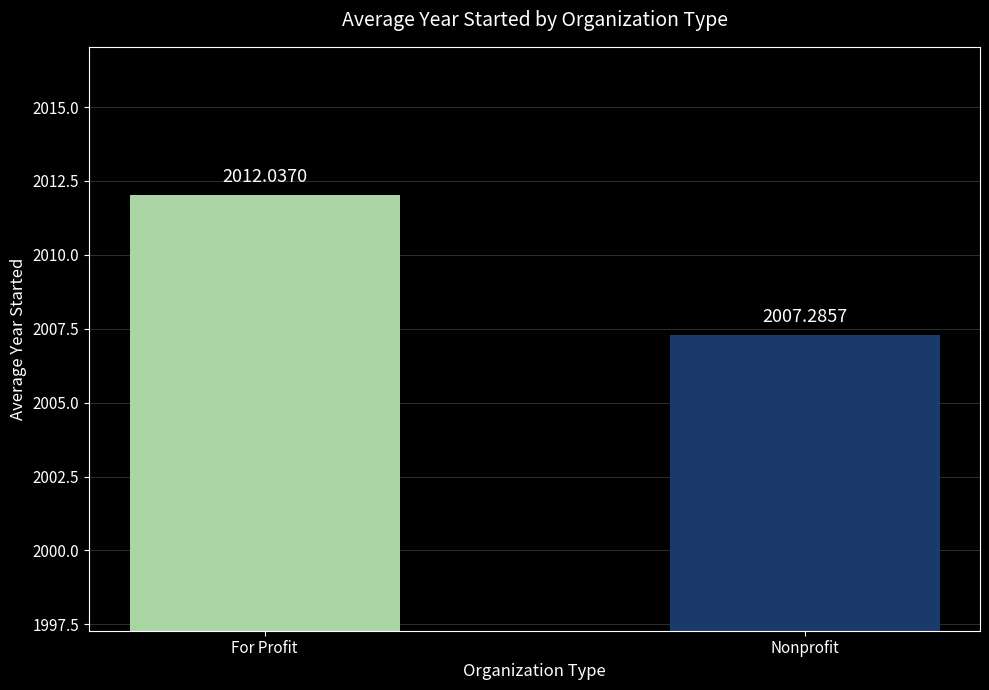

List the labels in order of value, smallest first.

Nonprofit, For Profit